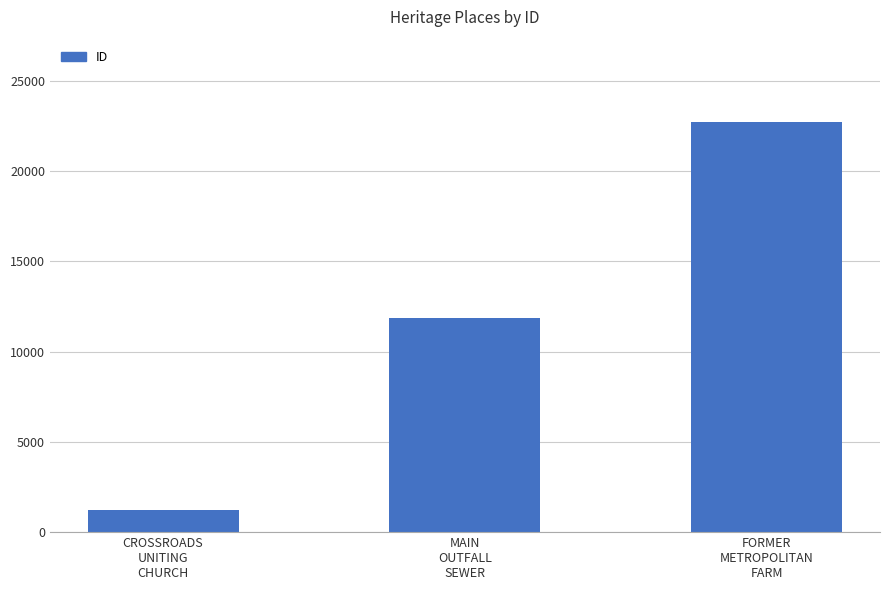

Reading left to right, list all the values displayed in this chart.

CROSSROADS
UNITING
CHURCH=1206	MAIN
OUTFALL
SEWER=11868	FORMER
METROPOLITAN
FARM=22732